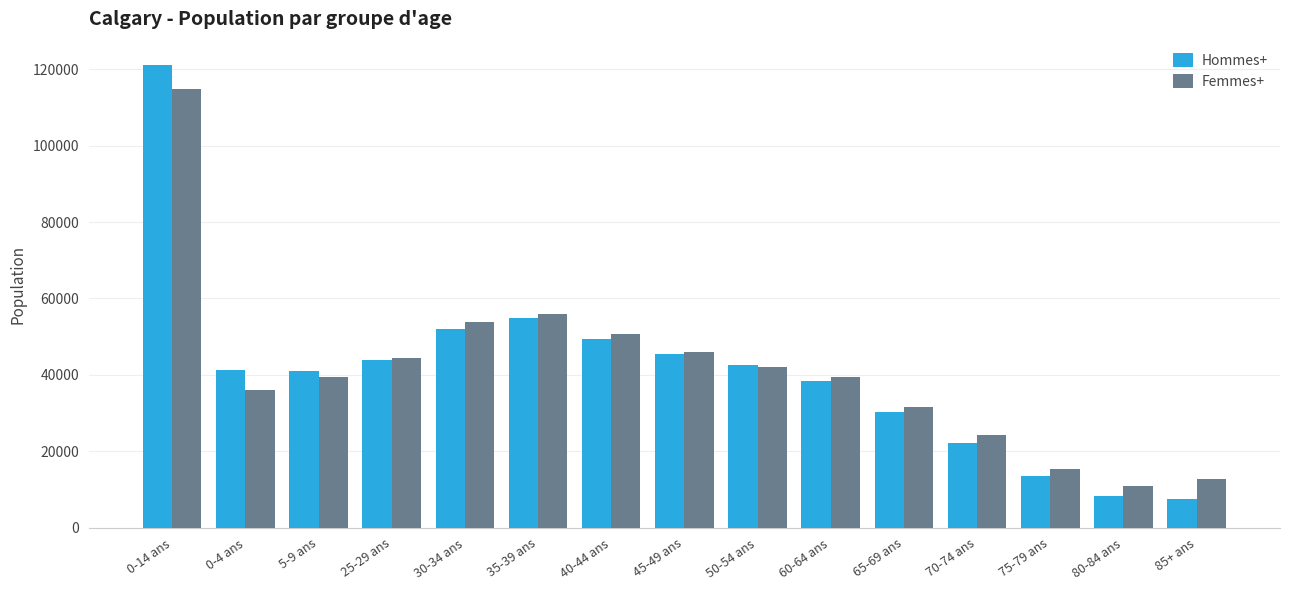

What is the label of the 9th bar from the left?

50-54 ans